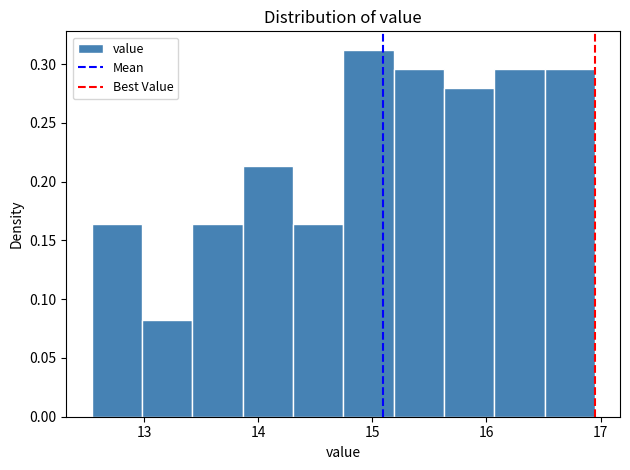

Reading left to right, list every bar in this chart as the range it spans on the x-axis followed by its height. Neither the bar edges nor the heights are printed on the chart, so give them approximately, as read against the axes.

12.5 to 13.0: 0.165
13.0 to 13.4: 0.080
13.4 to 13.9: 0.165
13.9 to 14.3: 0.215
14.3 to 14.7: 0.165
14.7 to 15.2: 0.310
15.2 to 15.6: 0.295
15.6 to 16.1: 0.280
16.1 to 16.5: 0.295
16.5 to 17.0: 0.295